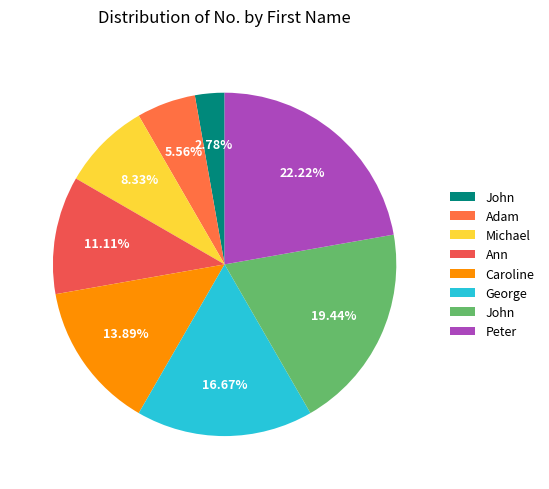

Which slice is the smallest?

John